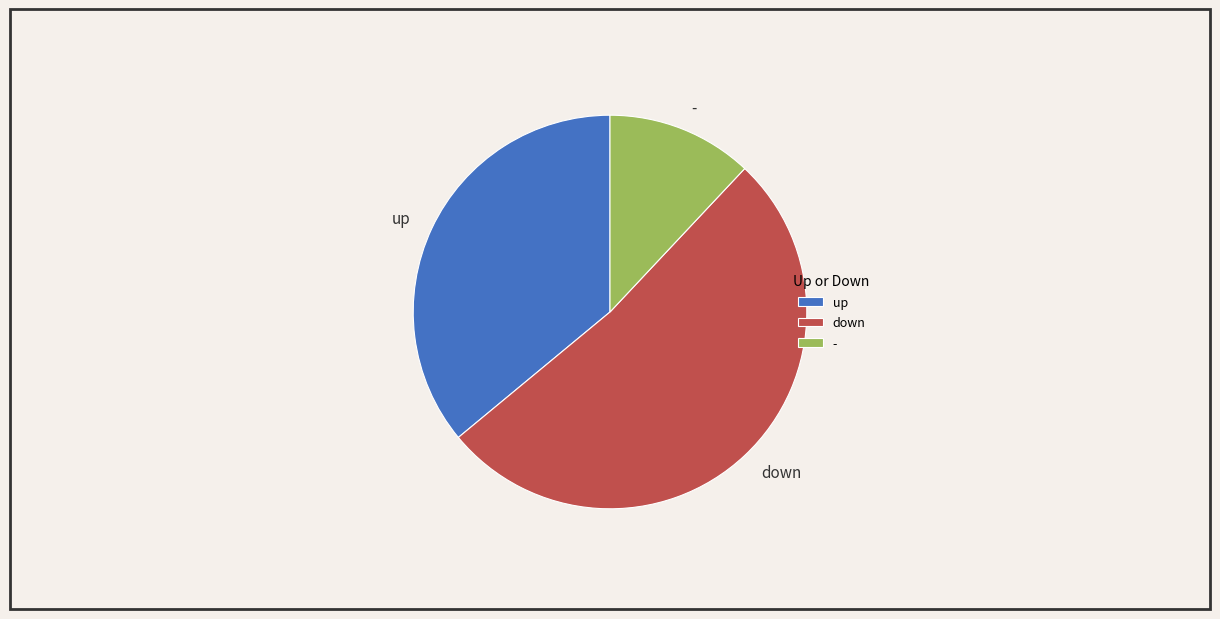

Count the number of slices in the pie.

3